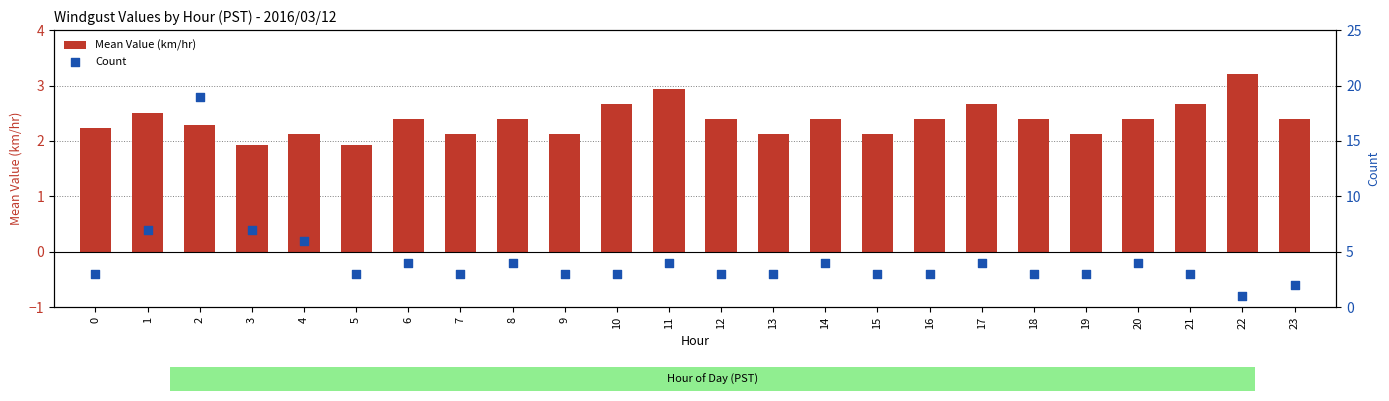

What are all the series names shown in the legend?

Mean Value (km/hr), Count